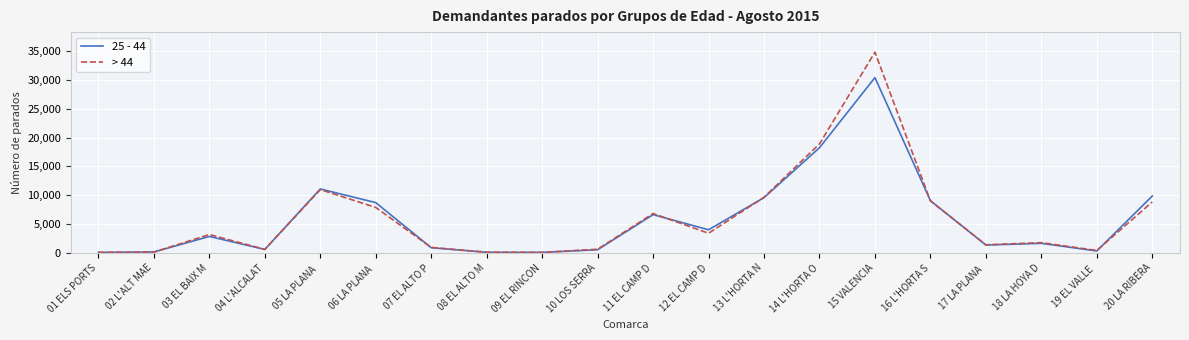

Which series has the largest range (max minus min)?

> 44